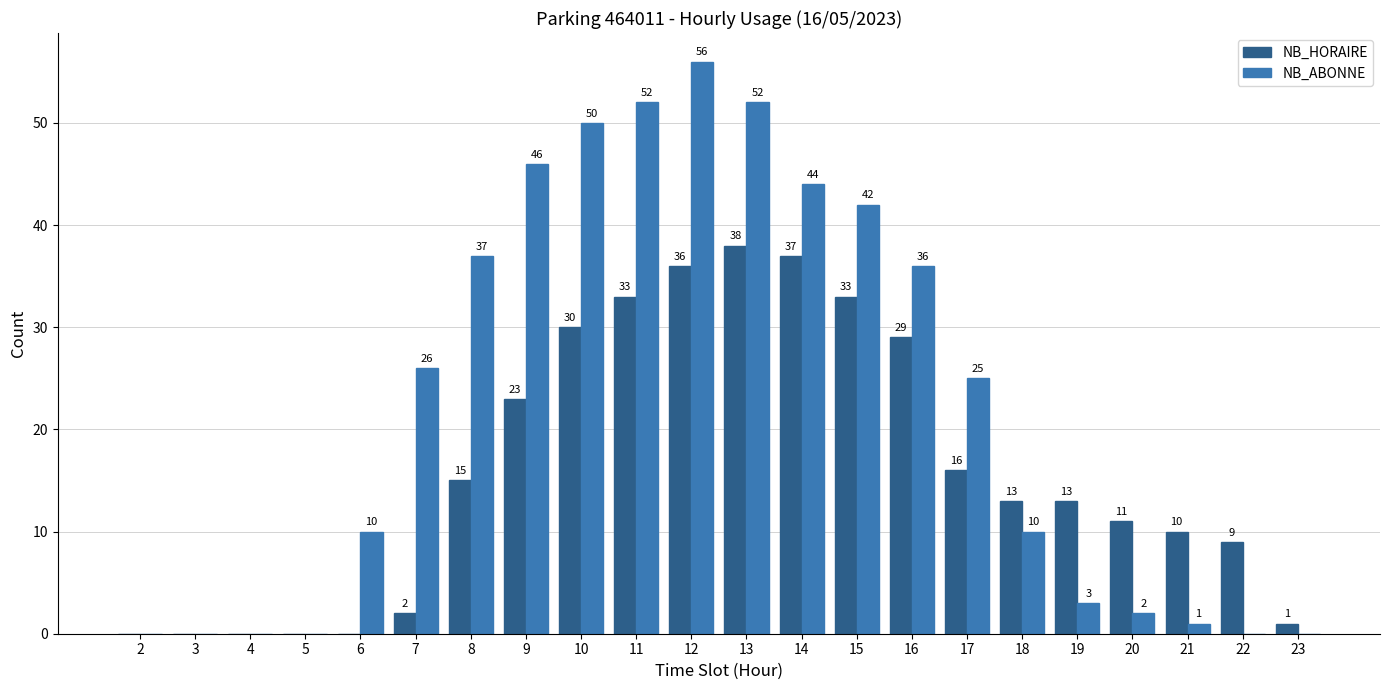

True or false: NB_ABONNE has a value of 14 at 17.

False